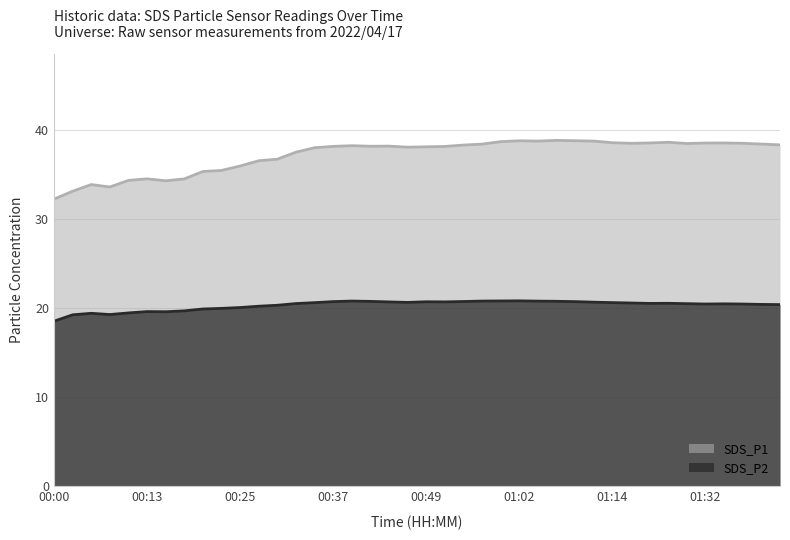

True or false: SDS_P2 has a value of 34.8 at 00:42.

False